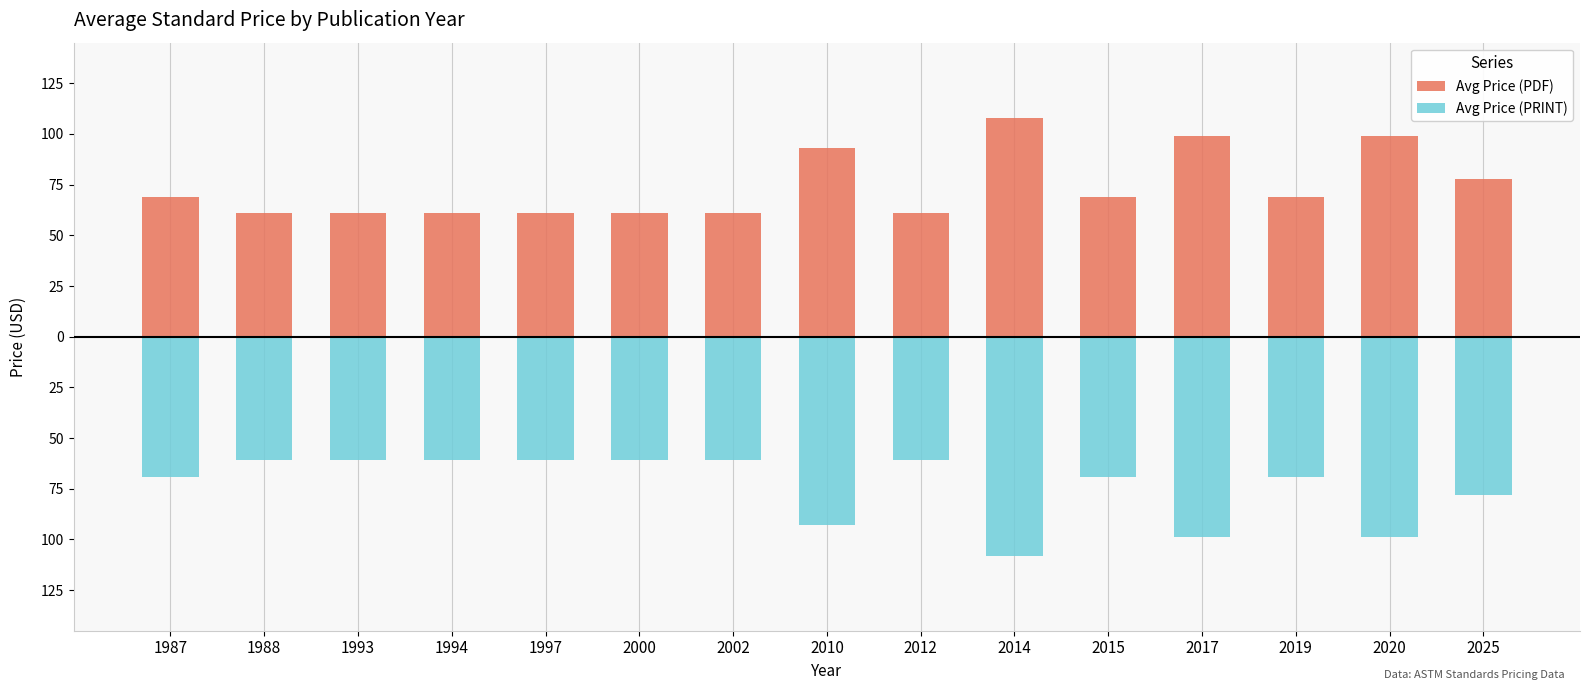

Which series changed the most between 1987 and 2002?

Avg Price (PDF)